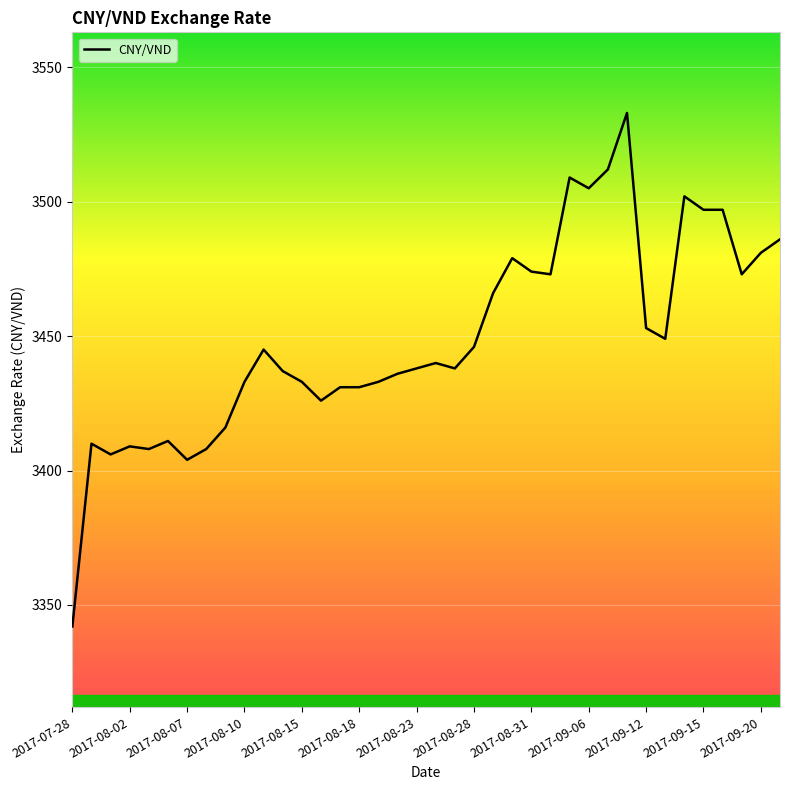

What is the maximum value shown in the chart?

3533